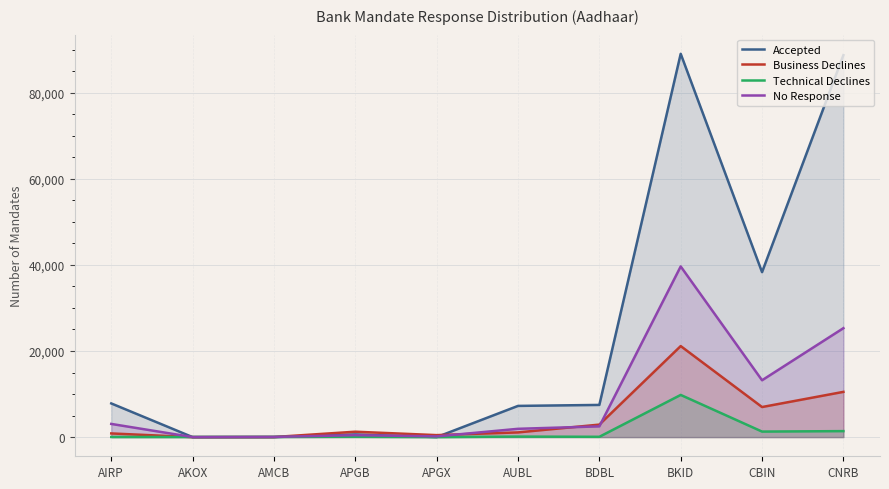

Which category has the lowest value in the No Response series?

AKOX